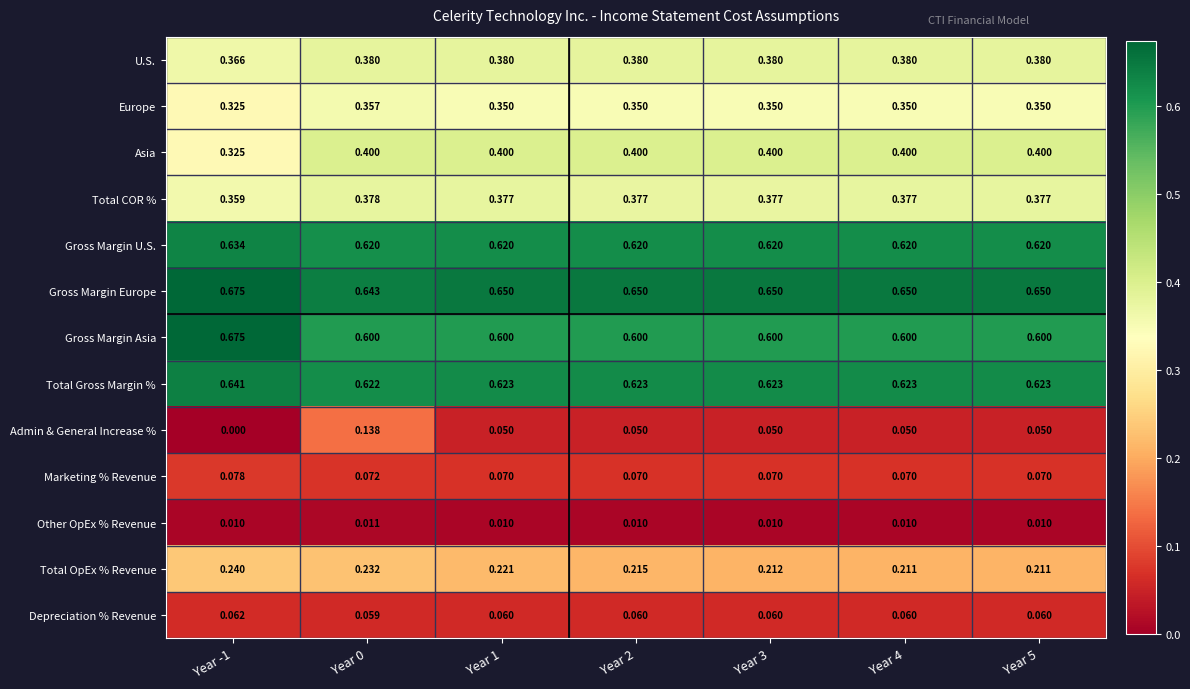

How many distinct data groups are displayed?

13